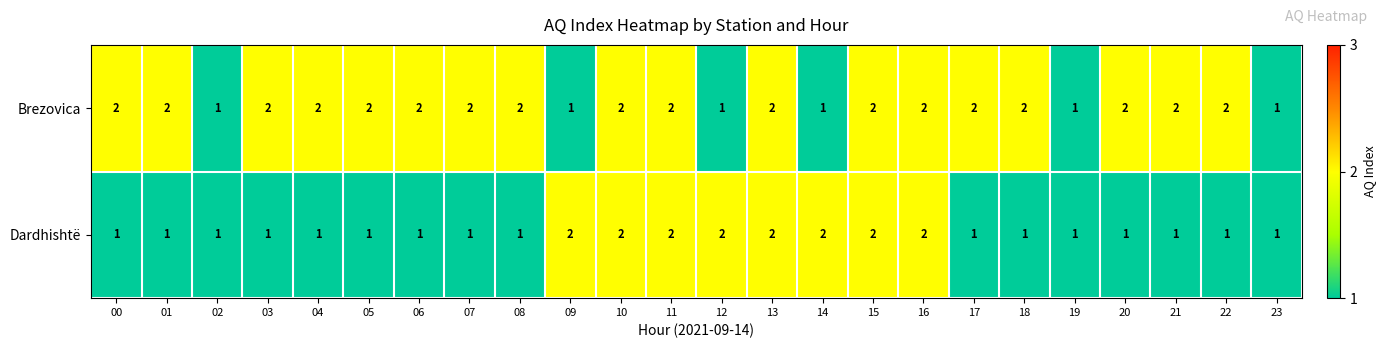

At 21, list the series in order from largest to smallest.

Brezovica, Dardhishtë